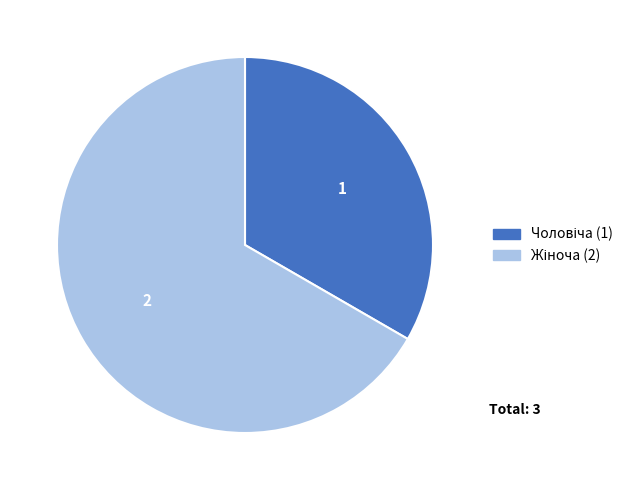

Is there any slice that represents more than half of the pie?

Yes